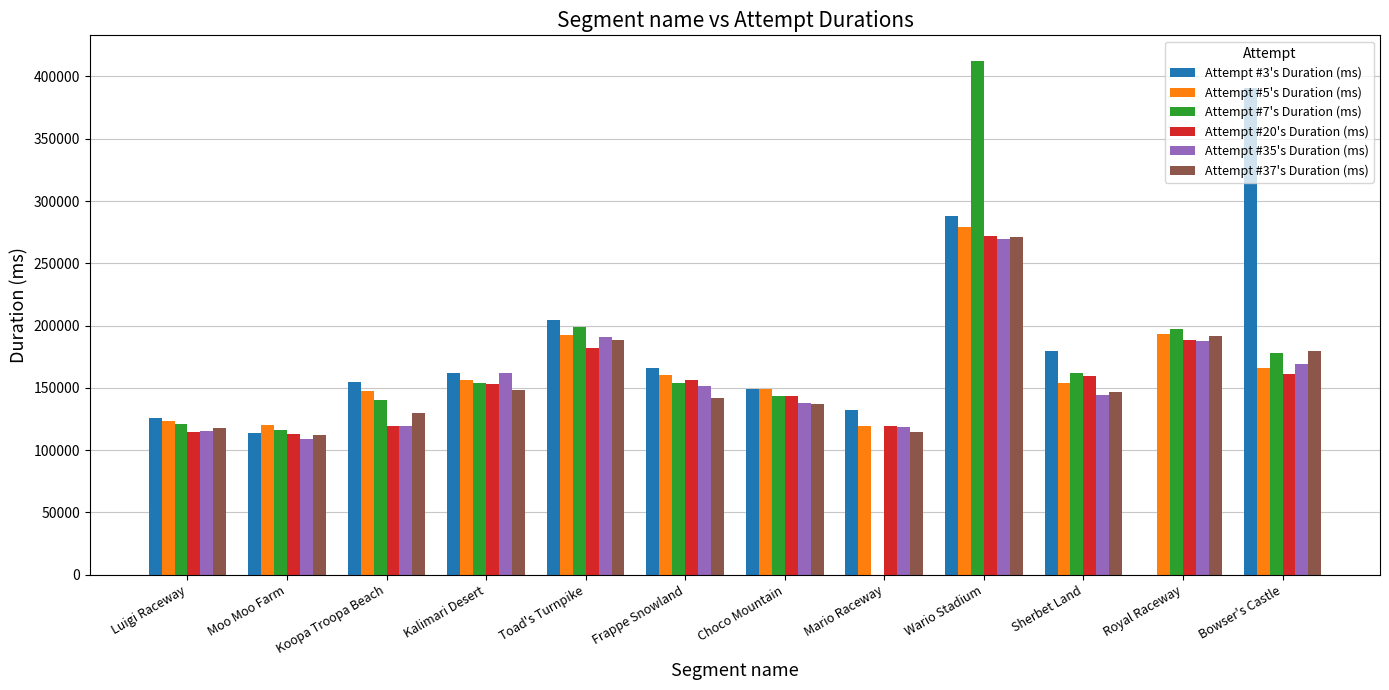

Count the number of data series in this chart.

6